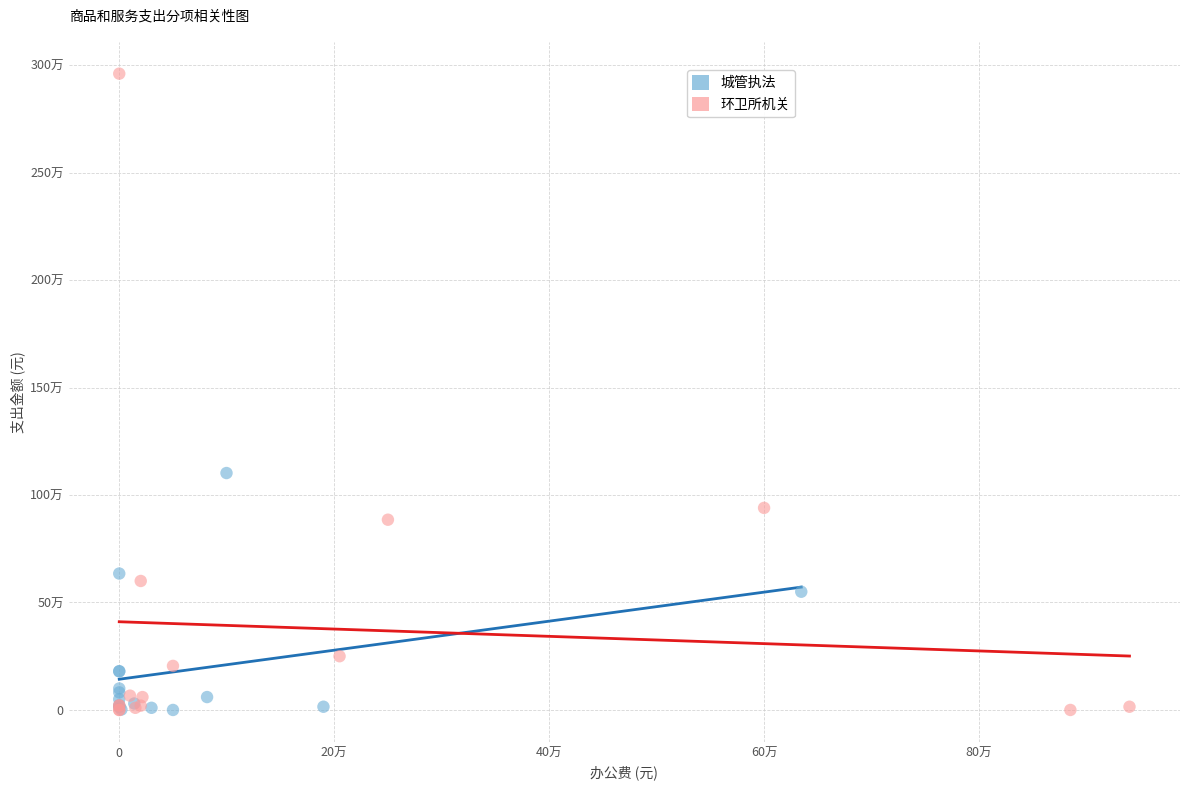

What are all the series names shown in the legend?

城管执法, 环卫所机关